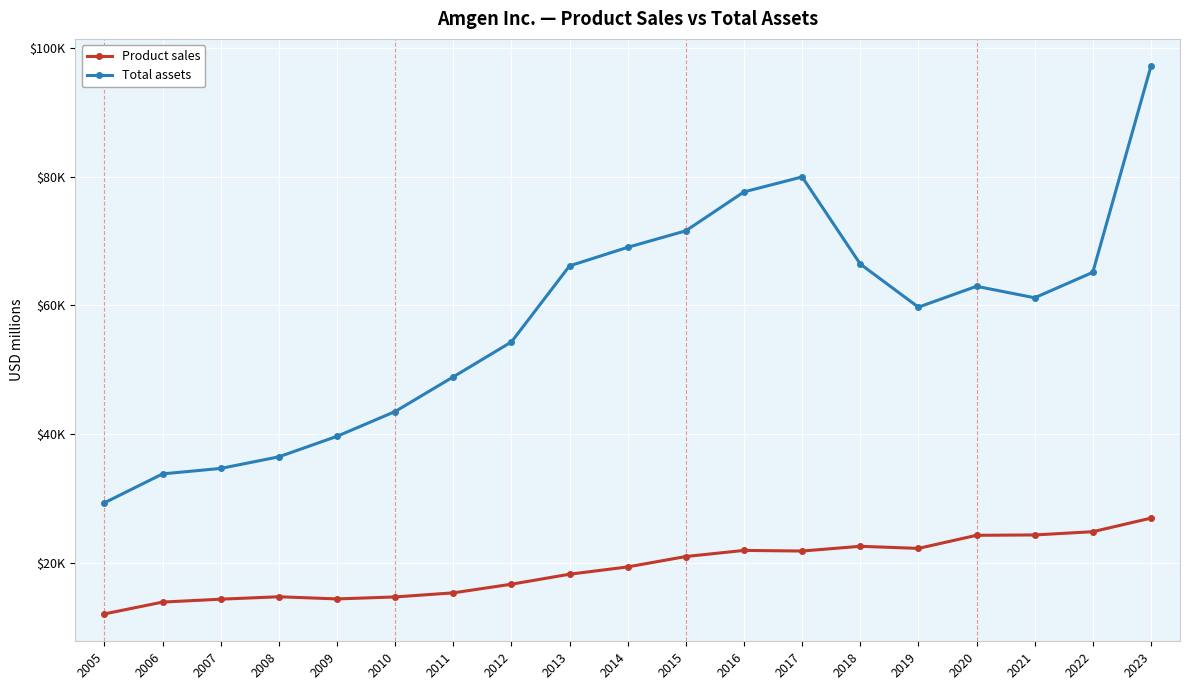

At which label does Product sales reach its minimum?

2005